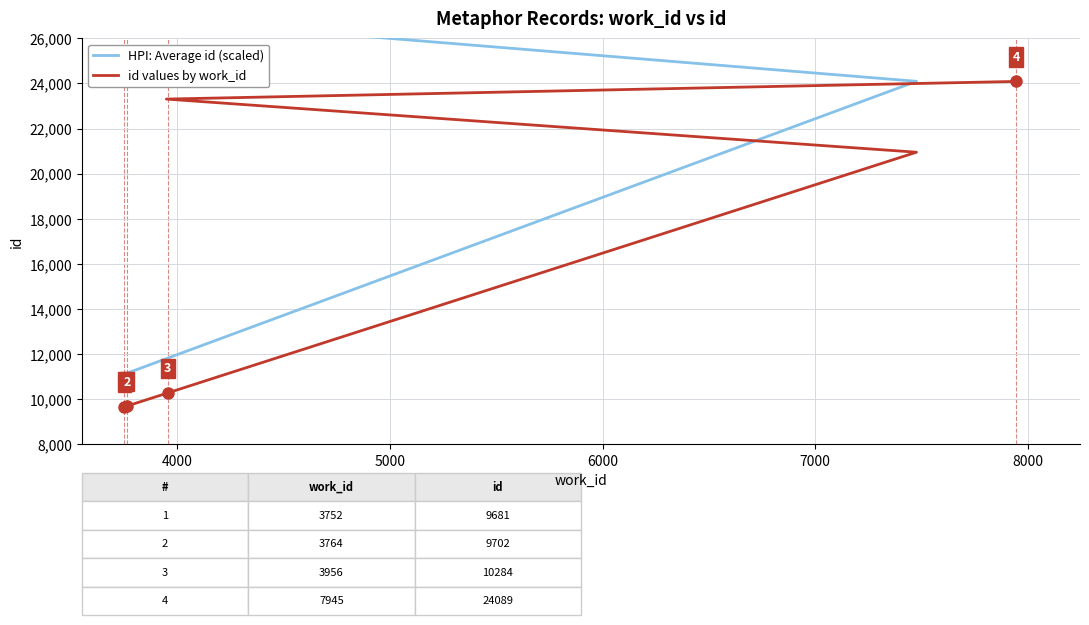

True or false: HPI: Average id (scaled) and id values by work_id cross at least once.

False